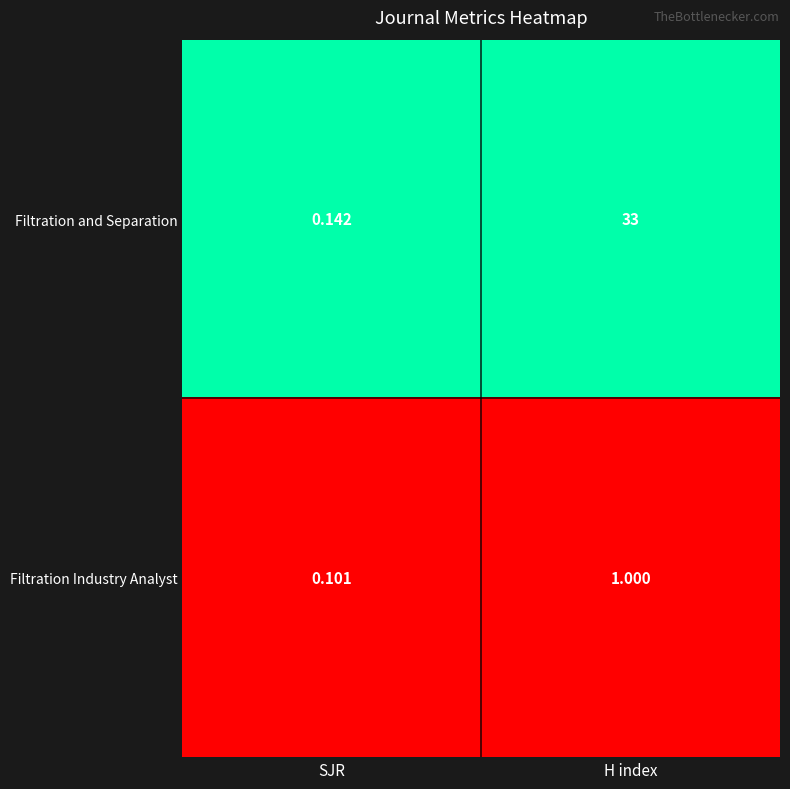

Which category has the highest value in the Filtration and Separation series?

H index